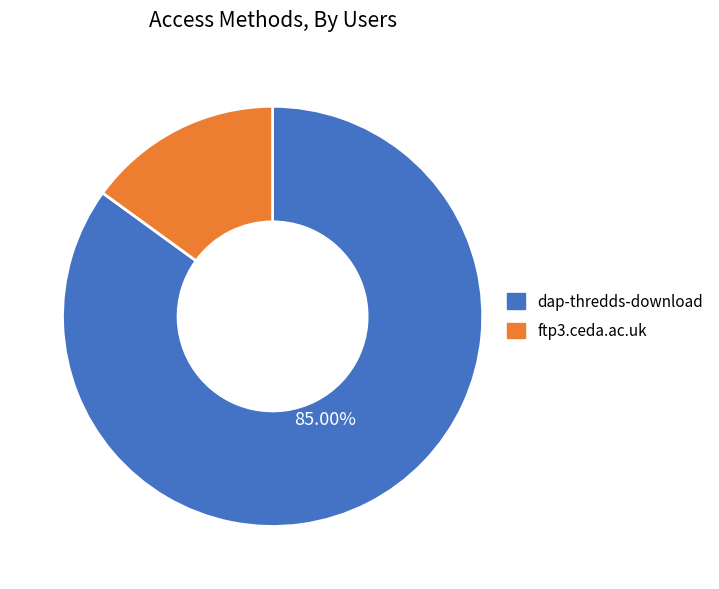

Which slice is the smallest?

ftp3.ceda.ac.uk